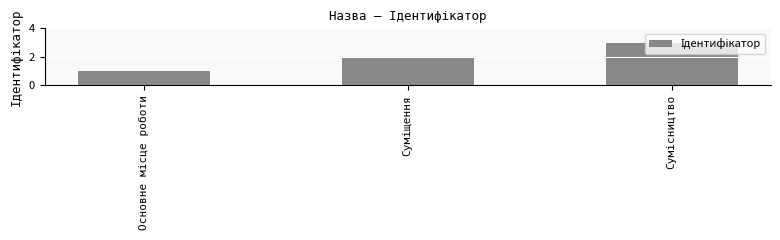

What is the greatest value displayed?

3